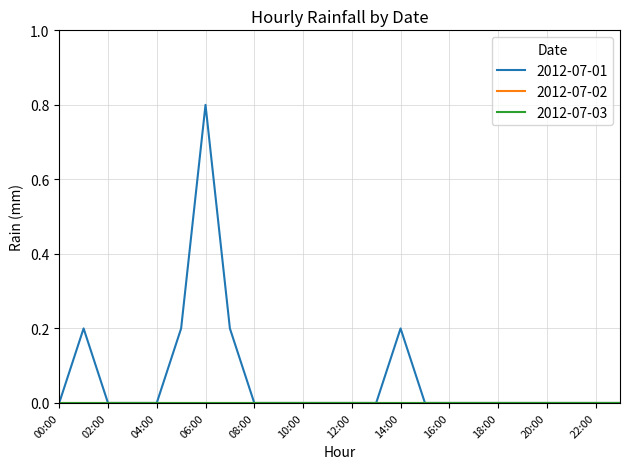

Does the chart have visible grid lines?

Yes